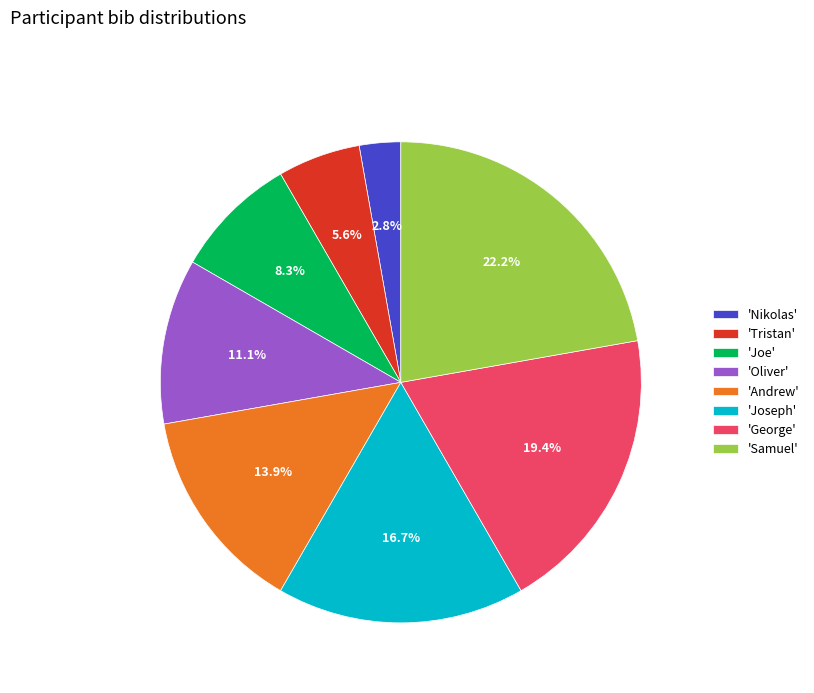

How many segments does this pie chart have?

8